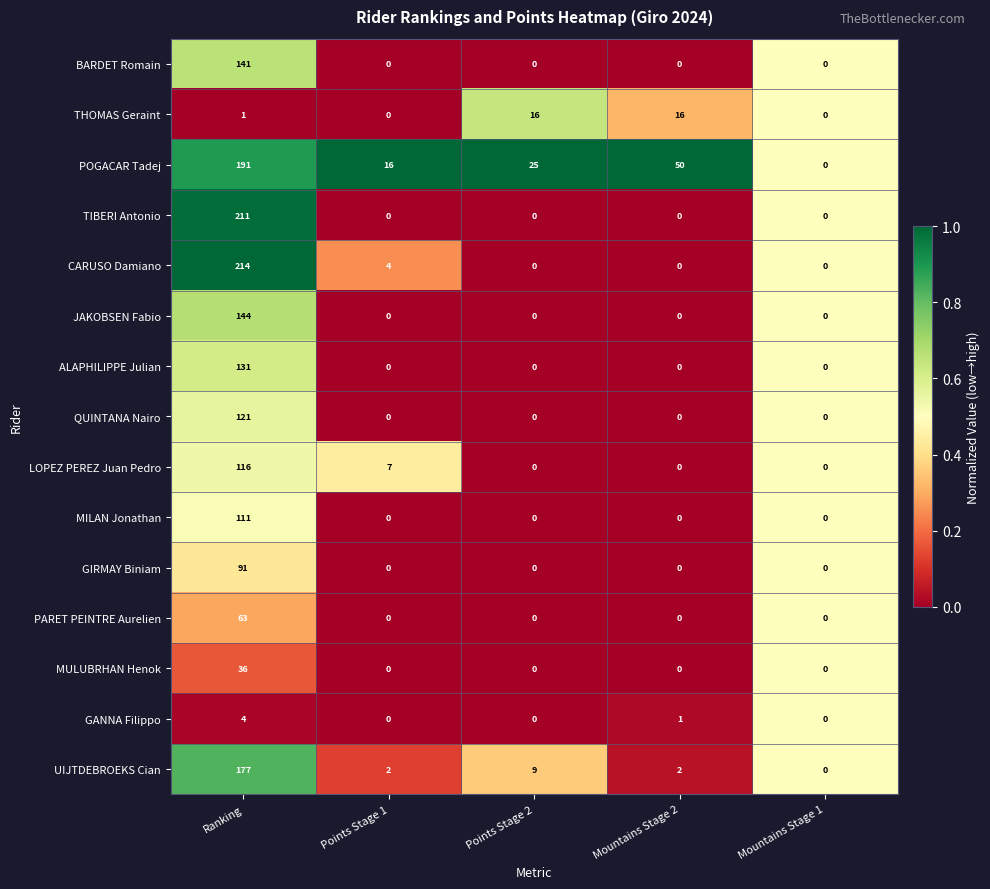

At which label is CARUSO Damiano closest to 107?

Points Stage 1